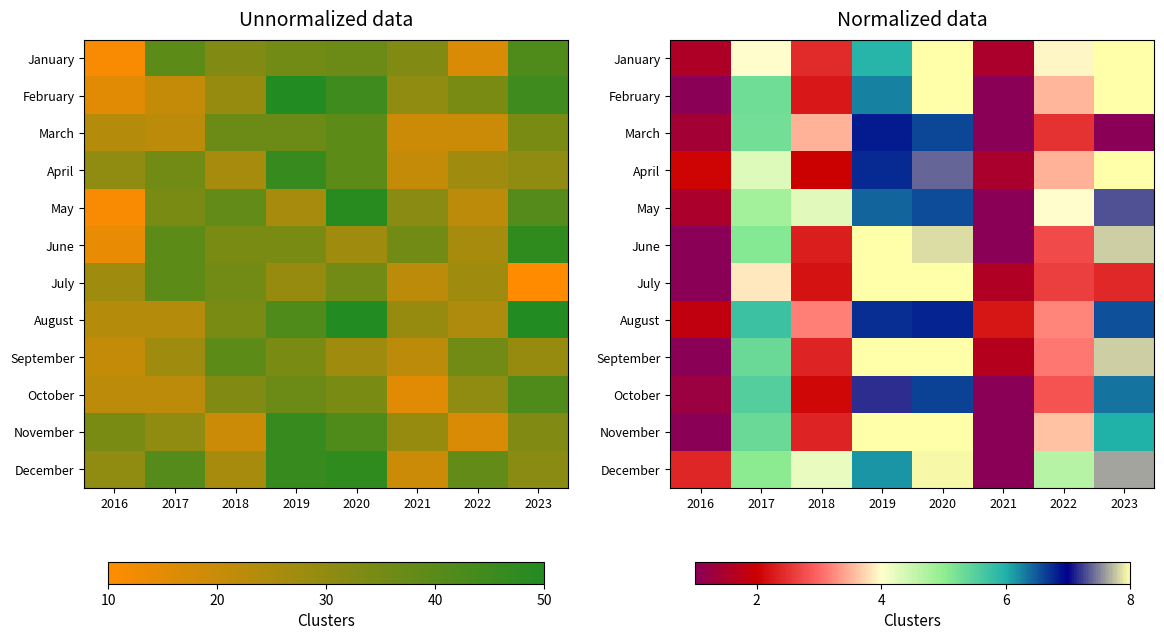

What is the difference between the August values at 2016 and 2022?

1.4